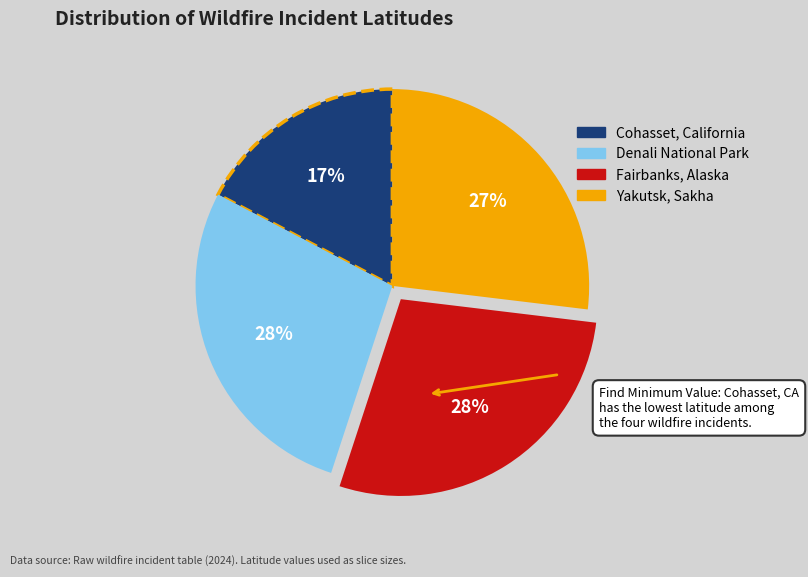

True or false: Denali National Park accounts for 28% of the total.

True